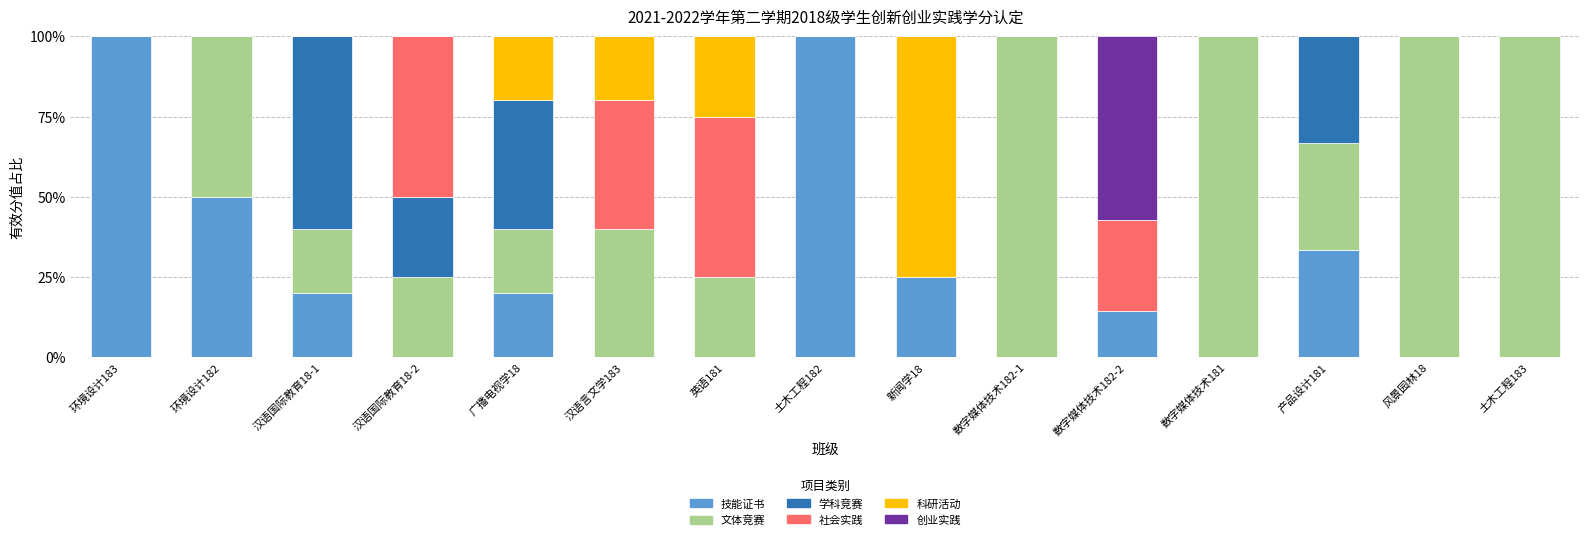

How many data points does each series have?

15